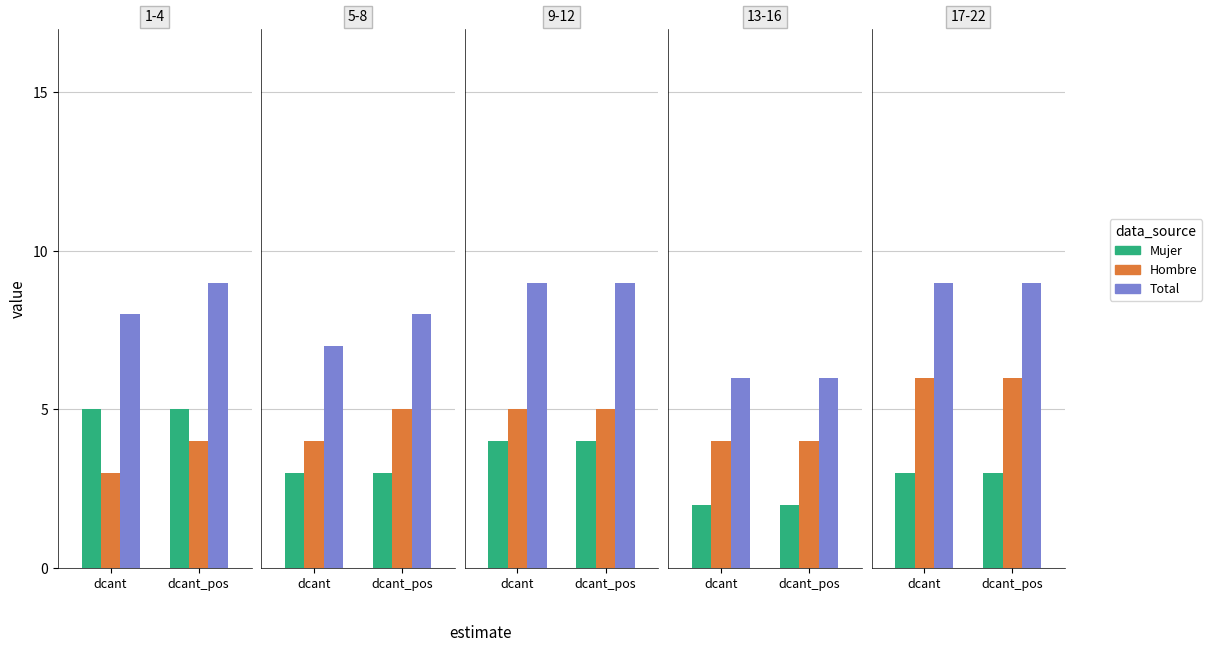

What position from the left is dcant?

1